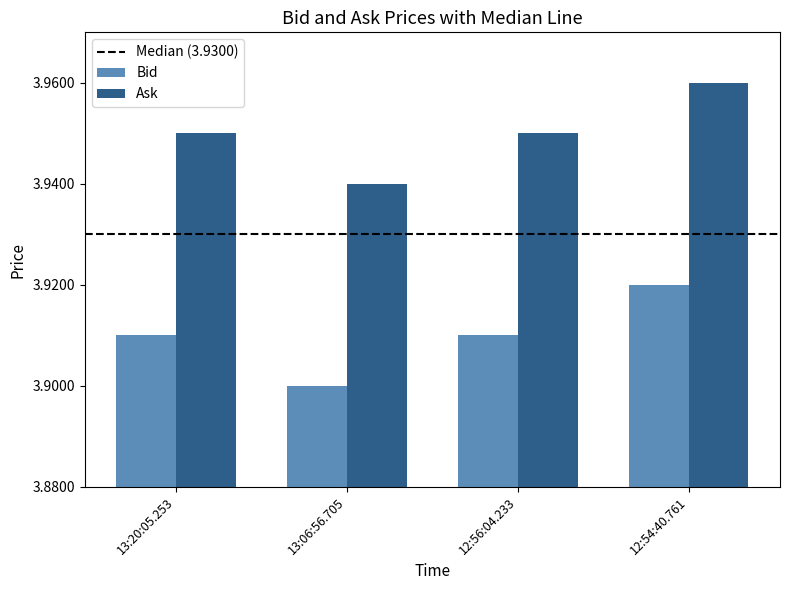

Which label corresponds to the smallest value in the chart?

13:06:56.705